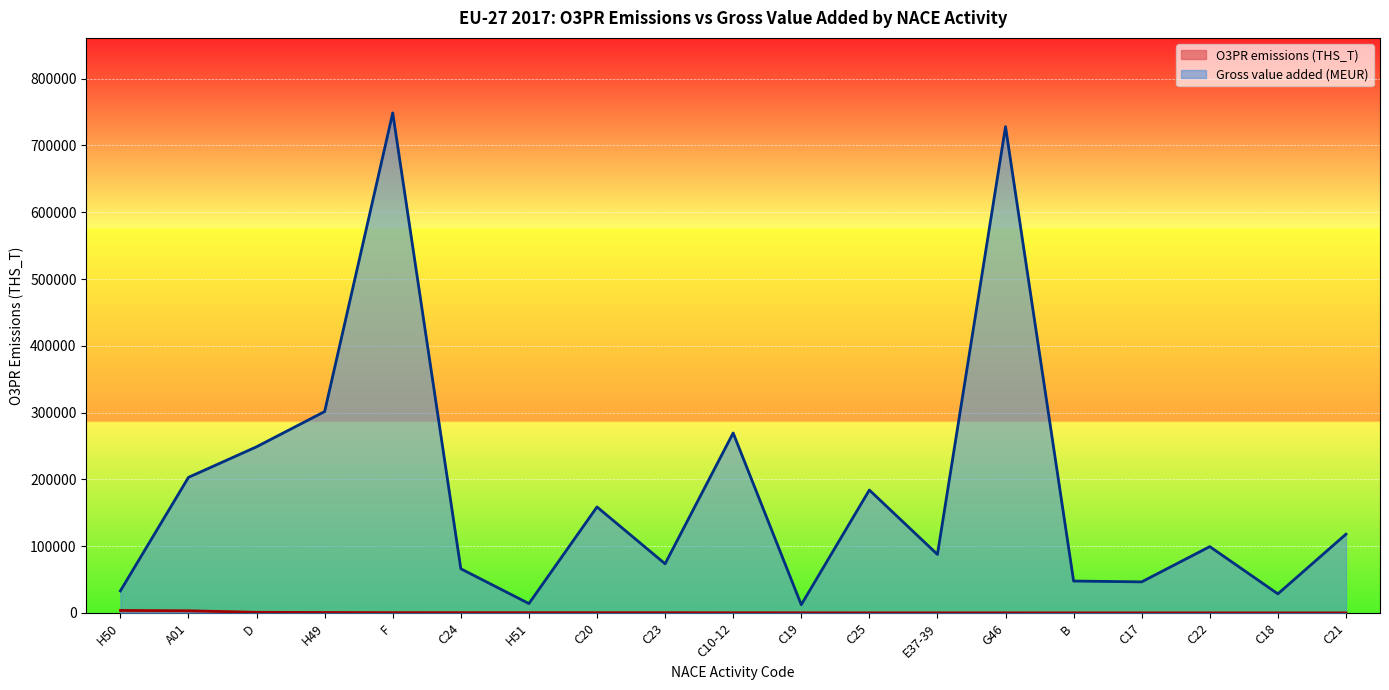

What is the difference between the maximum and second lowest values in the Gross value added (MEUR) series?

734572.2